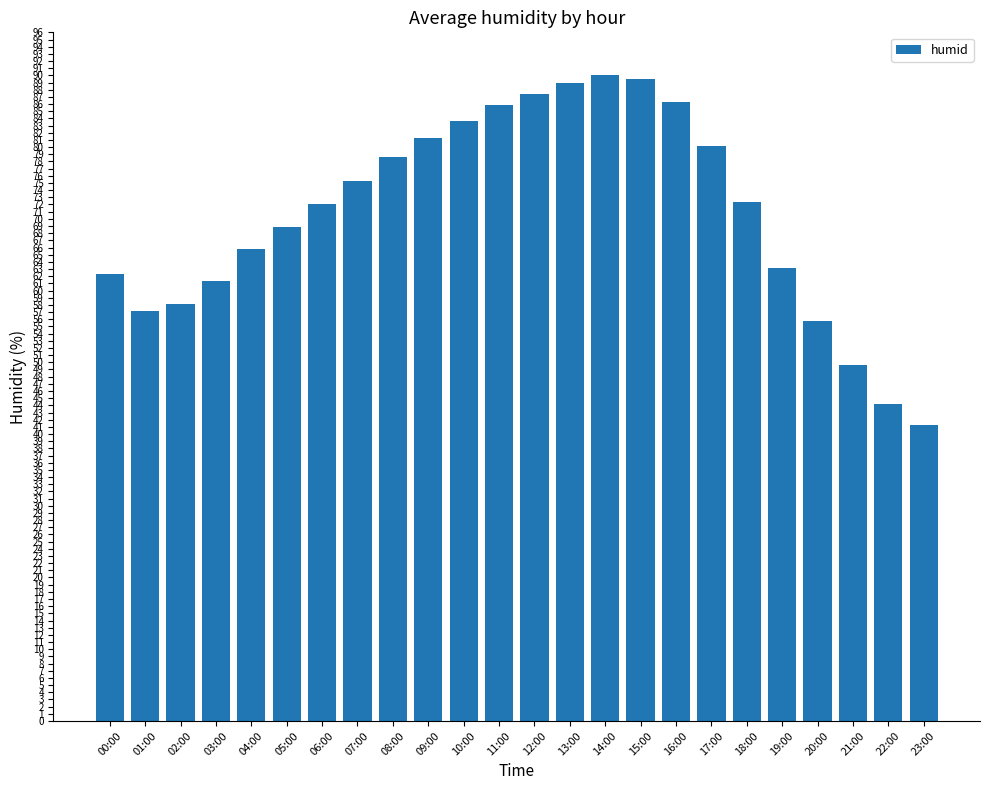

Read the value at 17:00.

80.2